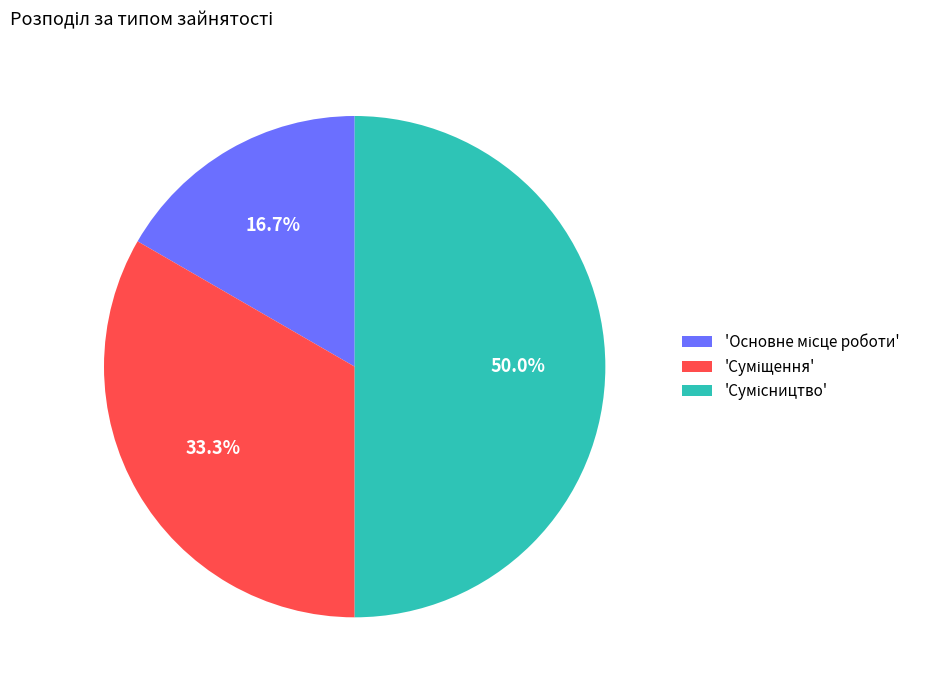

How many segments does this pie chart have?

3